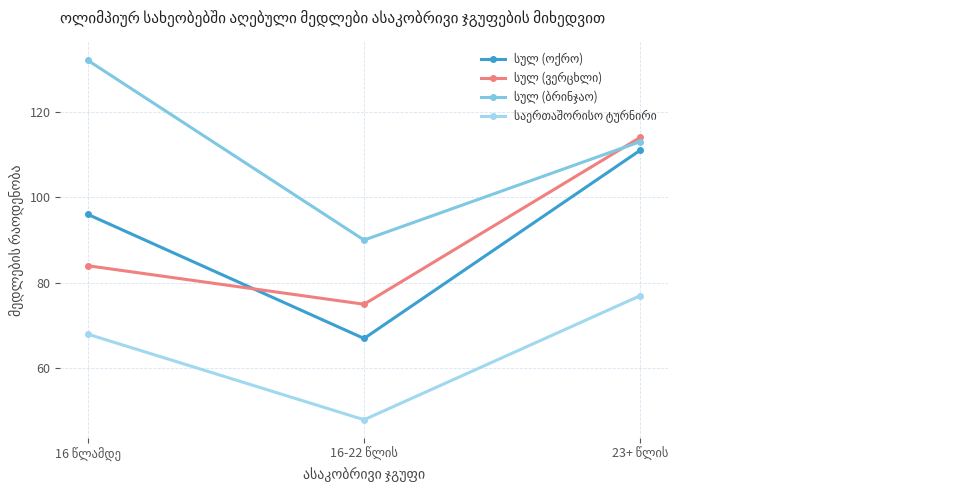

Does the chart display data point markers on the line(s)?

Yes